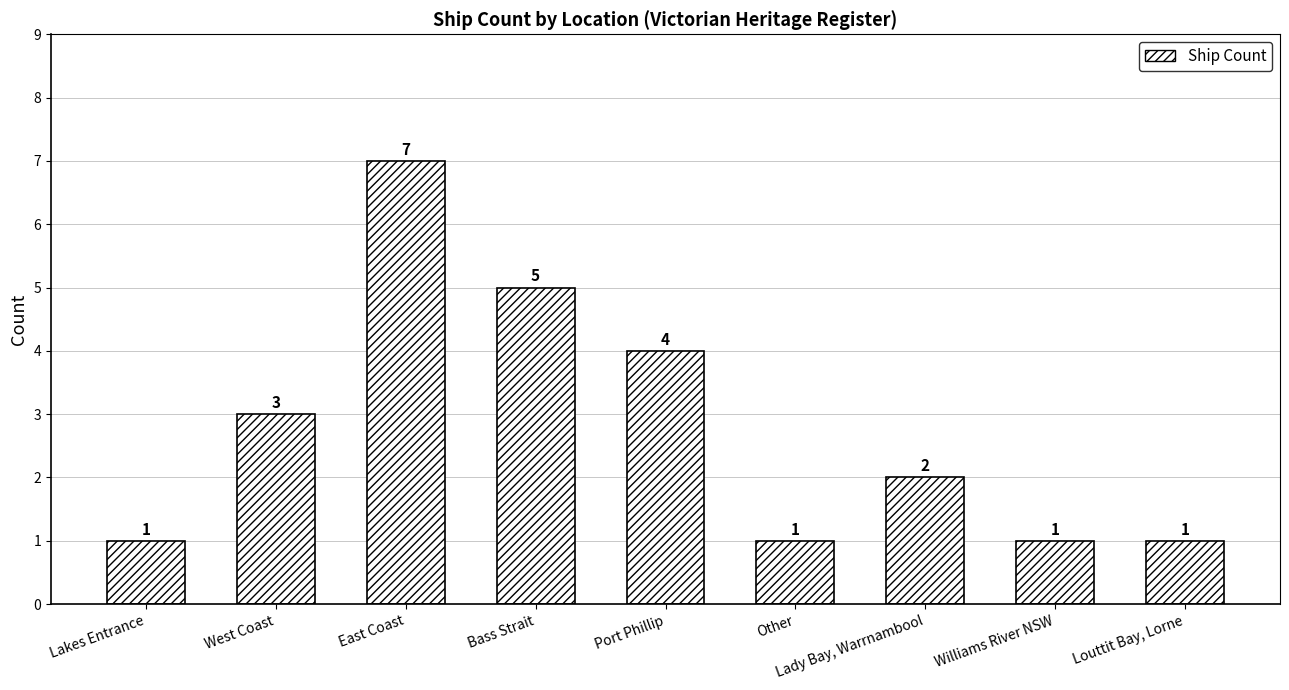

What is the sum of all values?

25